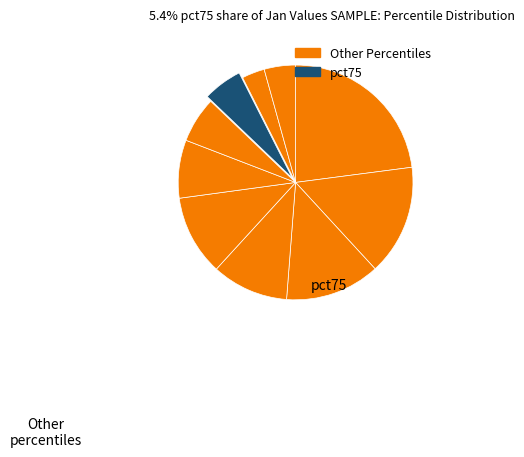

Count the number of slices in the pie.

10